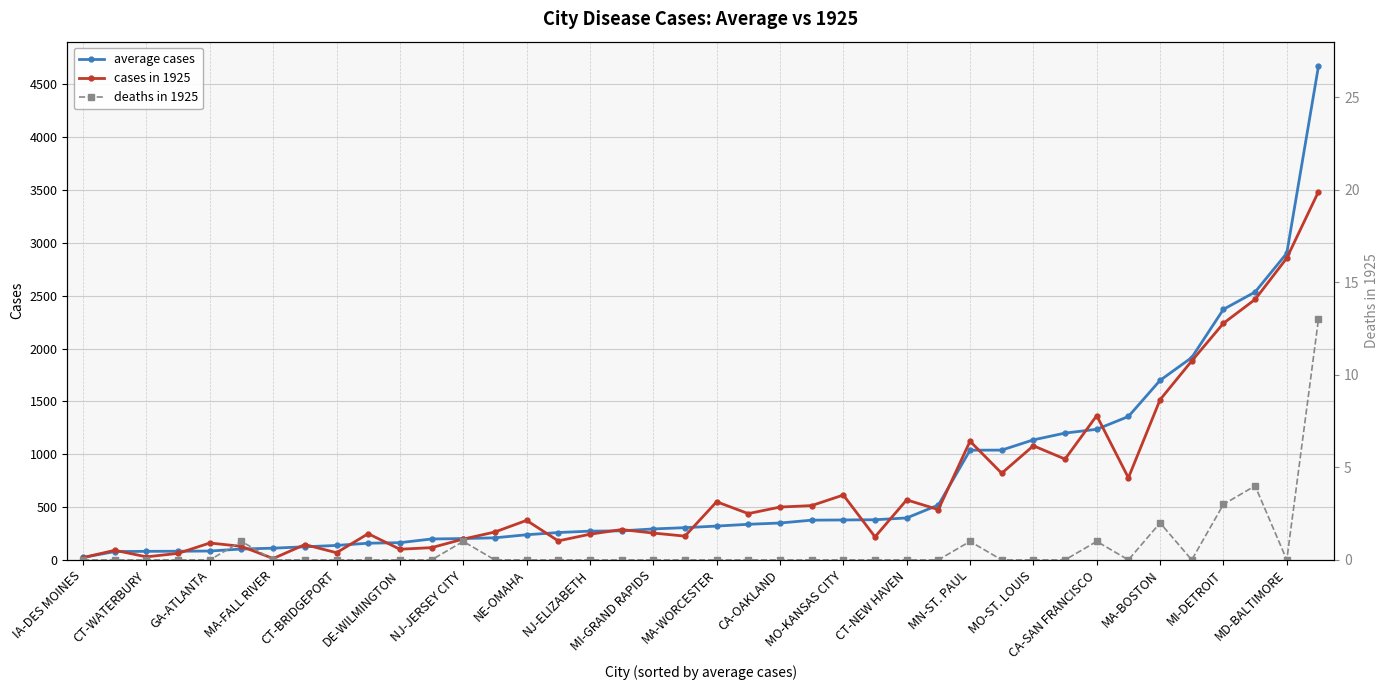

What position from the left is 27?

28